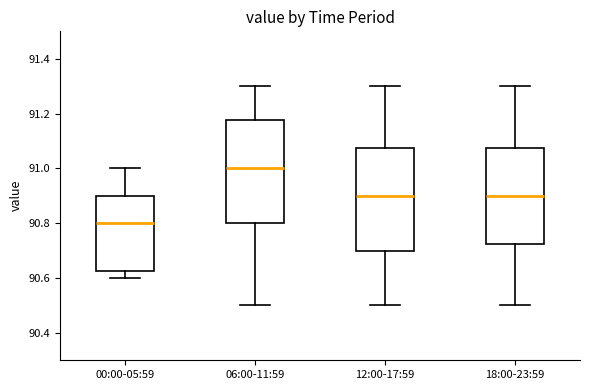

Reading left to right, read every box against the y-axis: the position of its median line, the range the box covers, and the ends of its whiskers. The values are not printed on the chart, so give them approximately, as read against the axis.

00:00-05:59: median 90.80, box 90.62 to 90.90, whiskers 90.60 to 91.00
06:00-11:59: median 91.00, box 90.80 to 91.18, whiskers 90.50 to 91.30
12:00-17:59: median 90.90, box 90.70 to 91.08, whiskers 90.50 to 91.30
18:00-23:59: median 90.90, box 90.72 to 91.08, whiskers 90.50 to 91.30